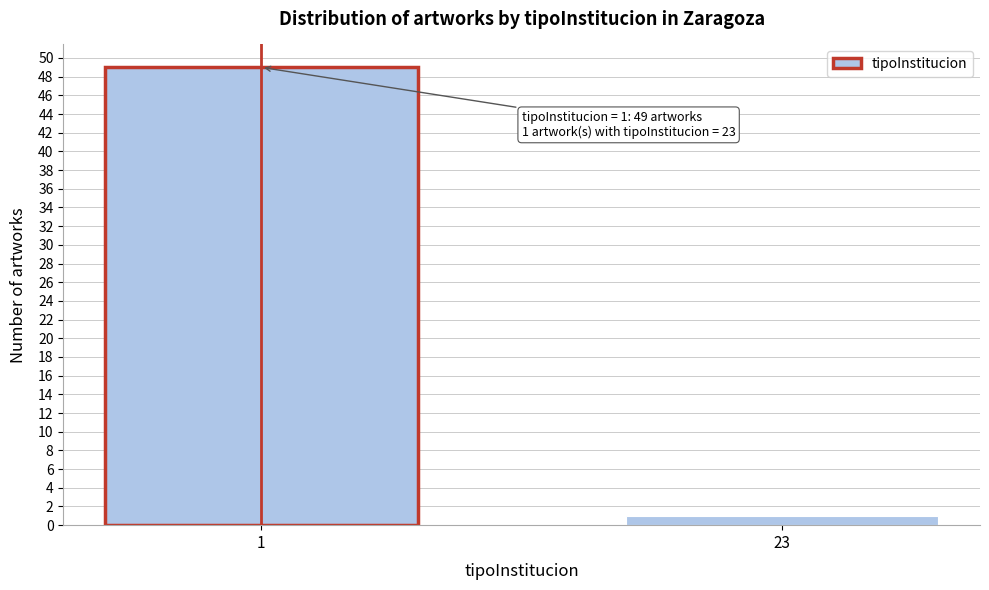

Reading left to right, transcribe all the data shown in this chart.

1=49	23=1